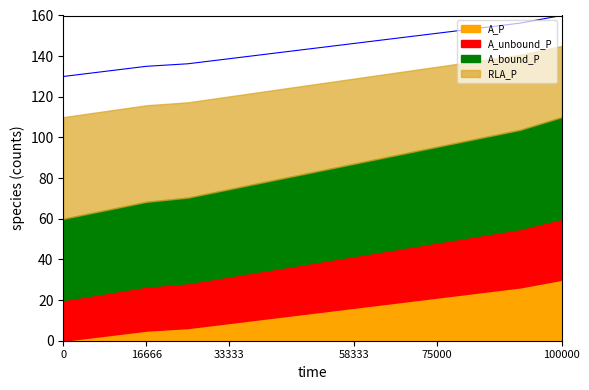

What is the value of the 13th point from the left?

160.0